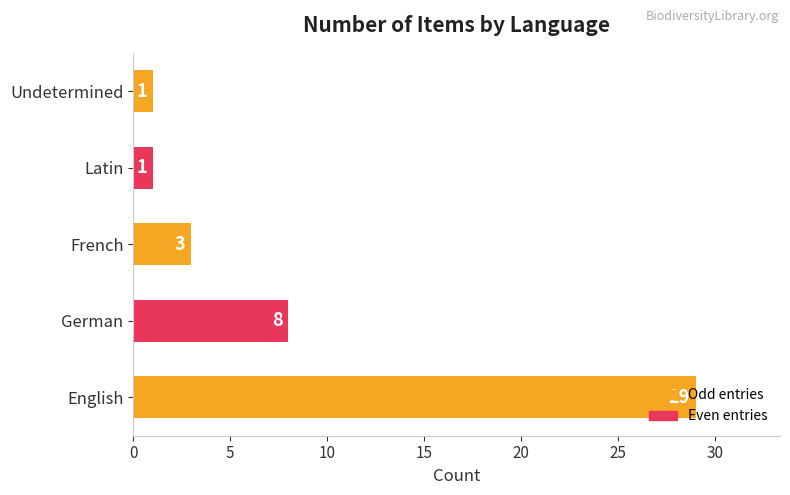

What is the greatest value displayed?

29